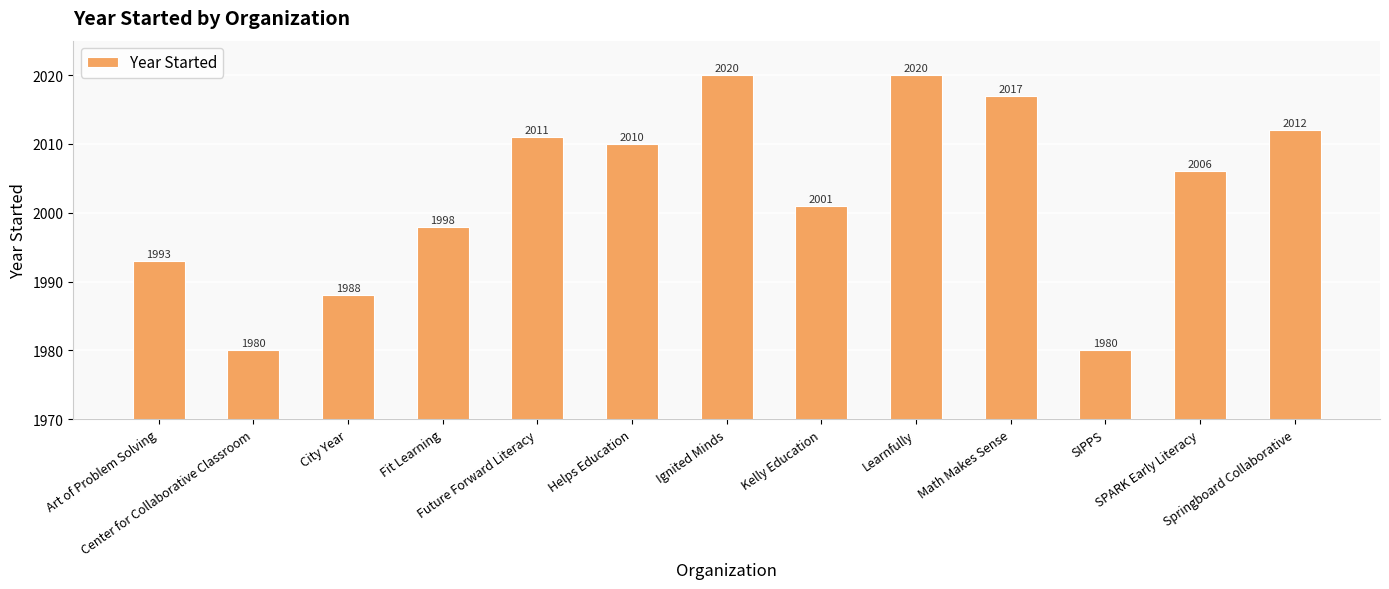

What is the ratio of the value at SPARK Early Literacy to the value at Springboard Collaborative?

1.0